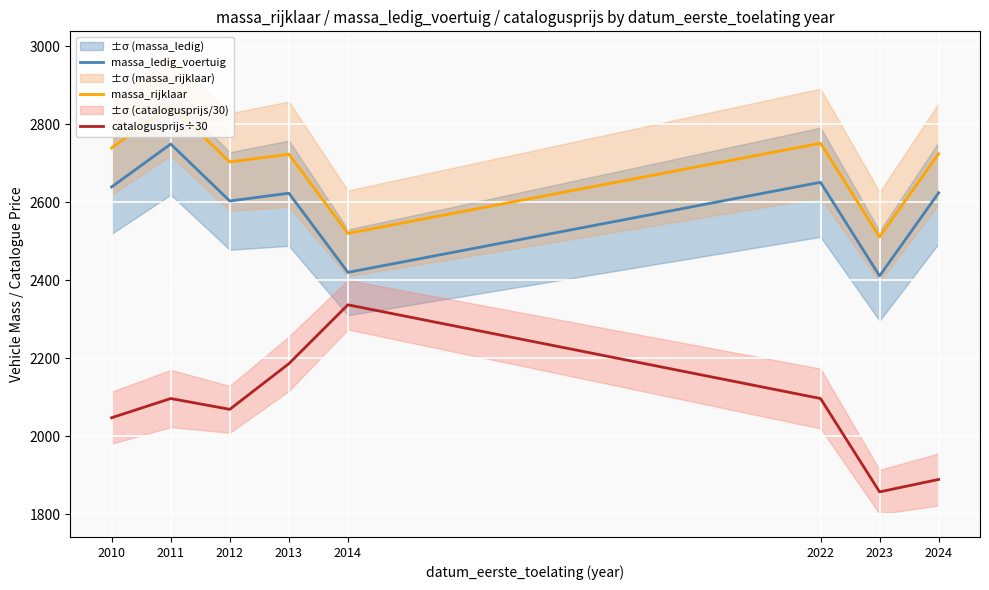

How many data points in massa_rijklaar are less than 2724?

4